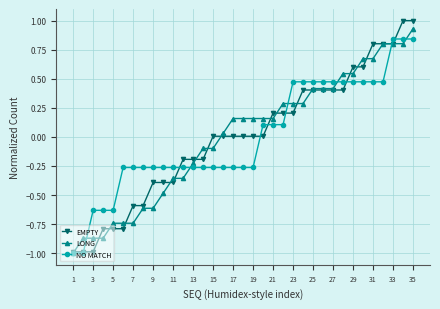

What is the greatest value displayed?

1.0